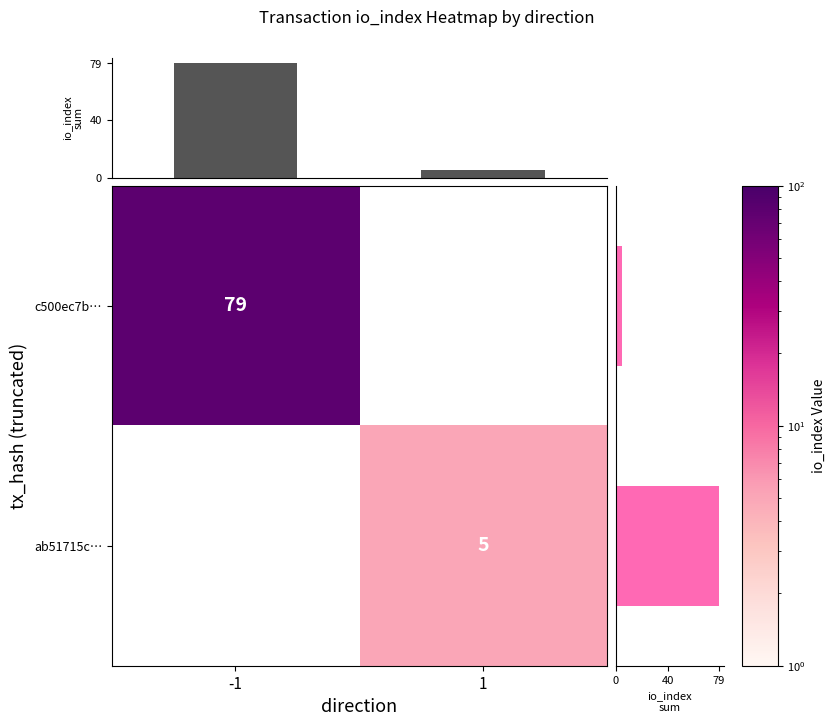

The ab51715c… series shows 5 at 1. True or false?

True